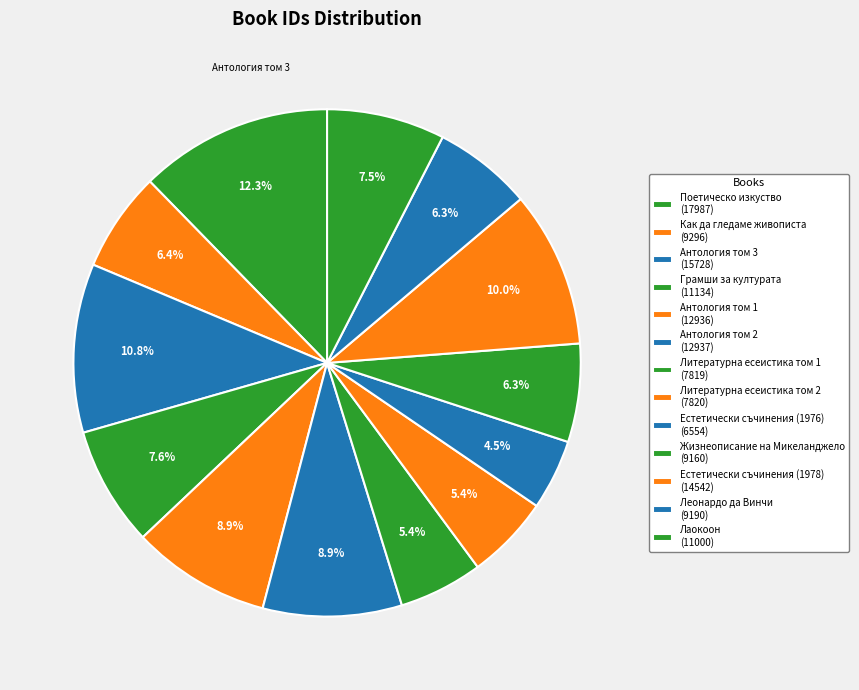

The Жизнеописание на Микеланджело slice represents 1% of the pie. True or false?

False